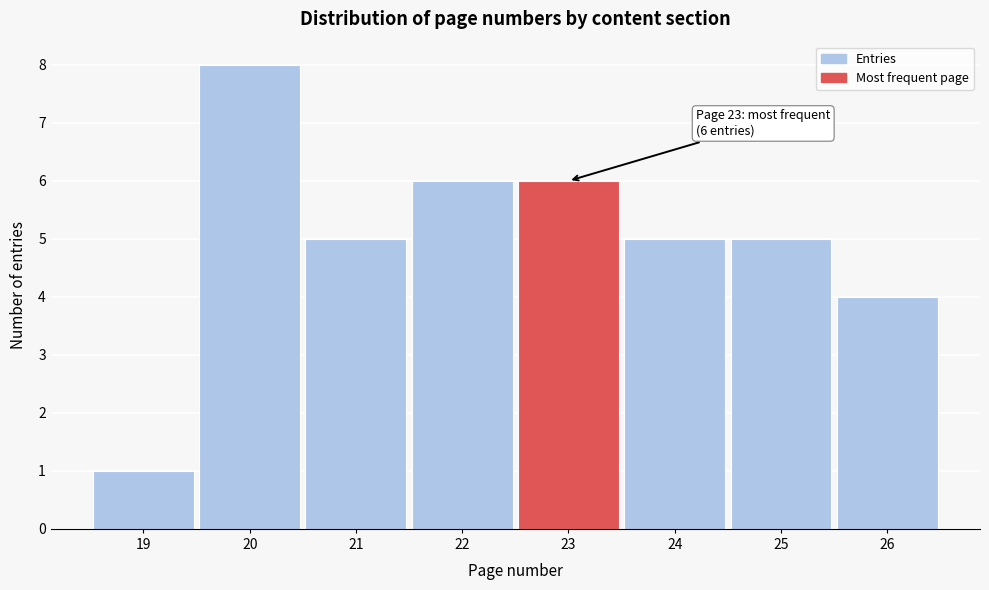

Which range on the x-axis has the tallest bar?

19.5 to 20.5